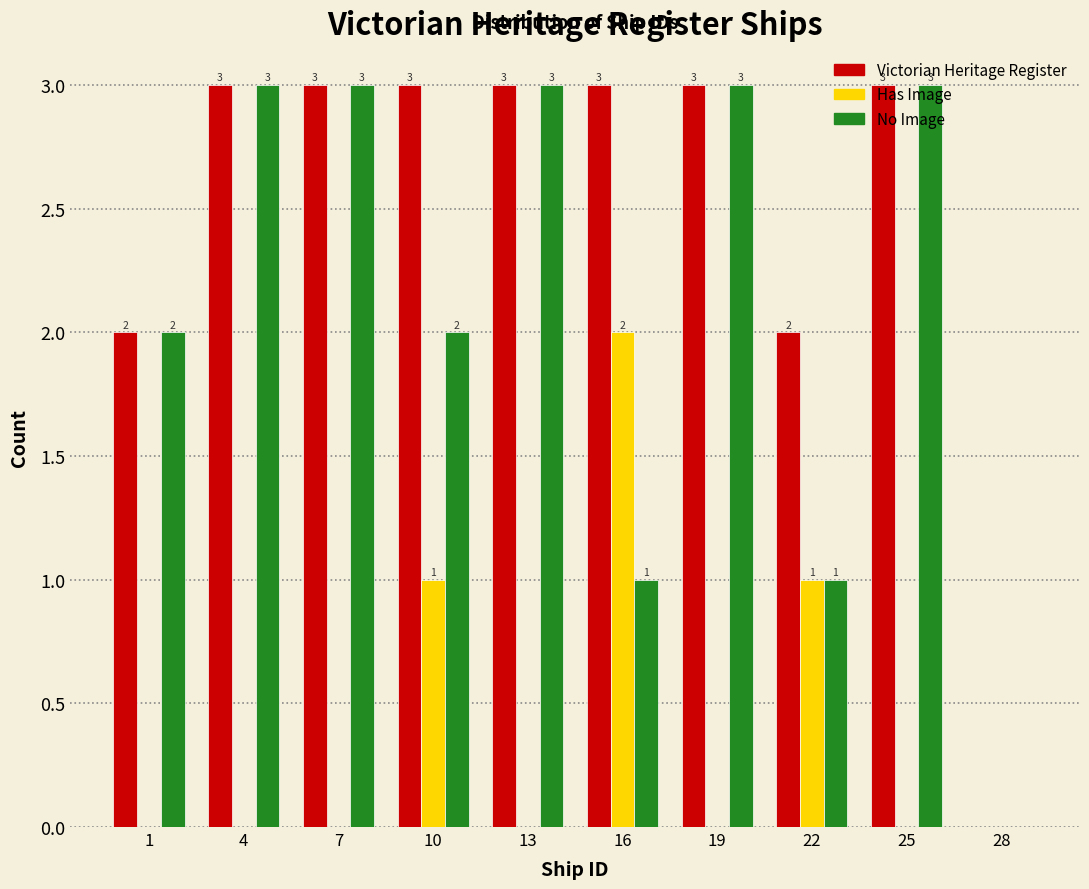

How many Victorian Heritage Register values are between 2 and 3?

9